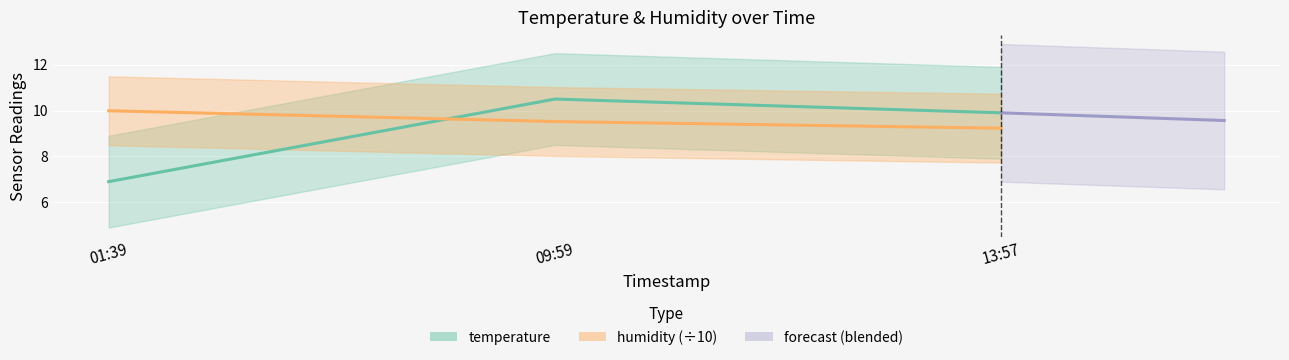

How many data points in temperature are above 9?

2